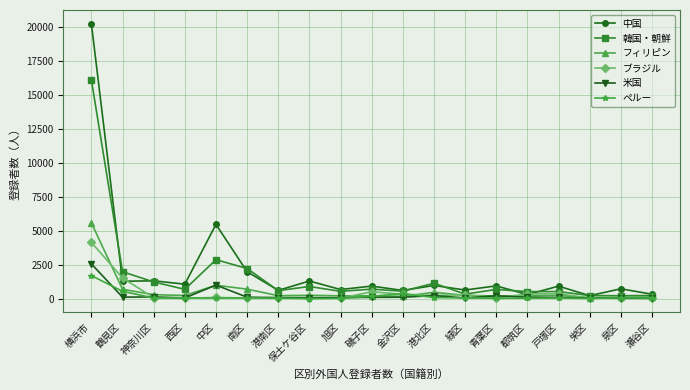

What is the label of the 18th point from the left?

泉区